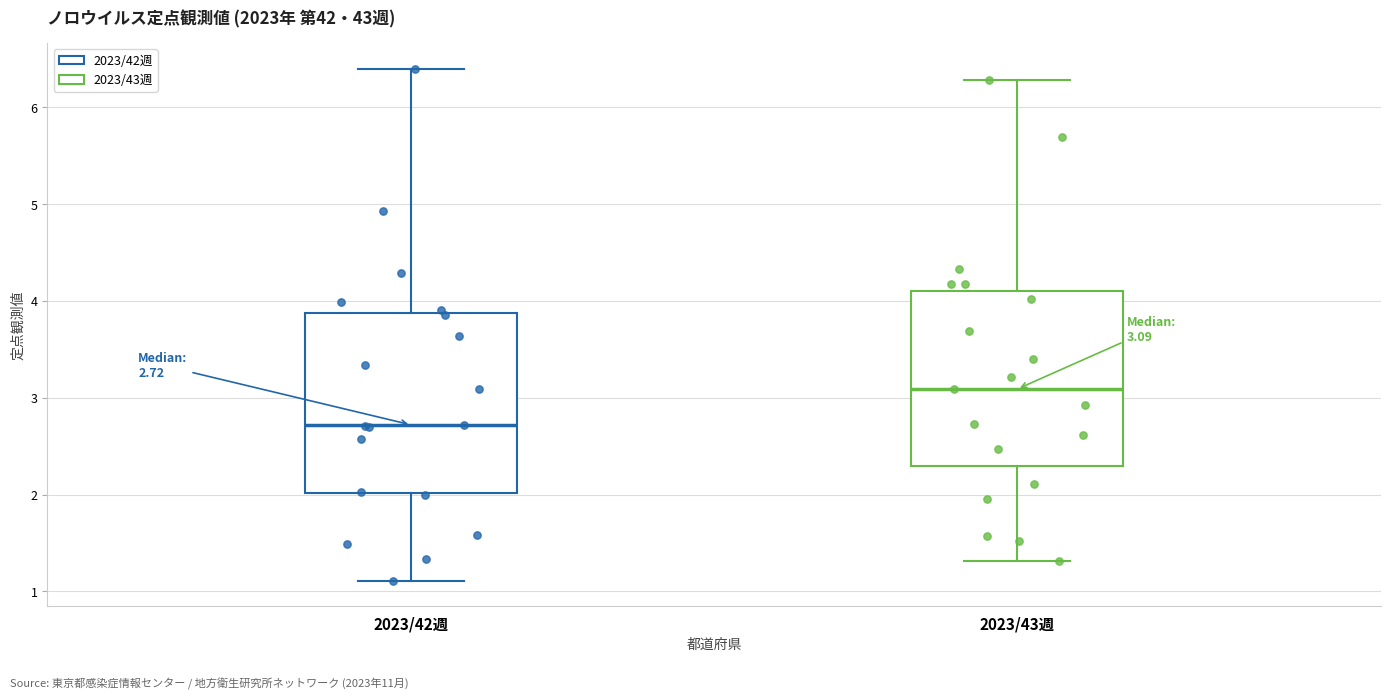

Which box has the lowest median line?

2023/42週